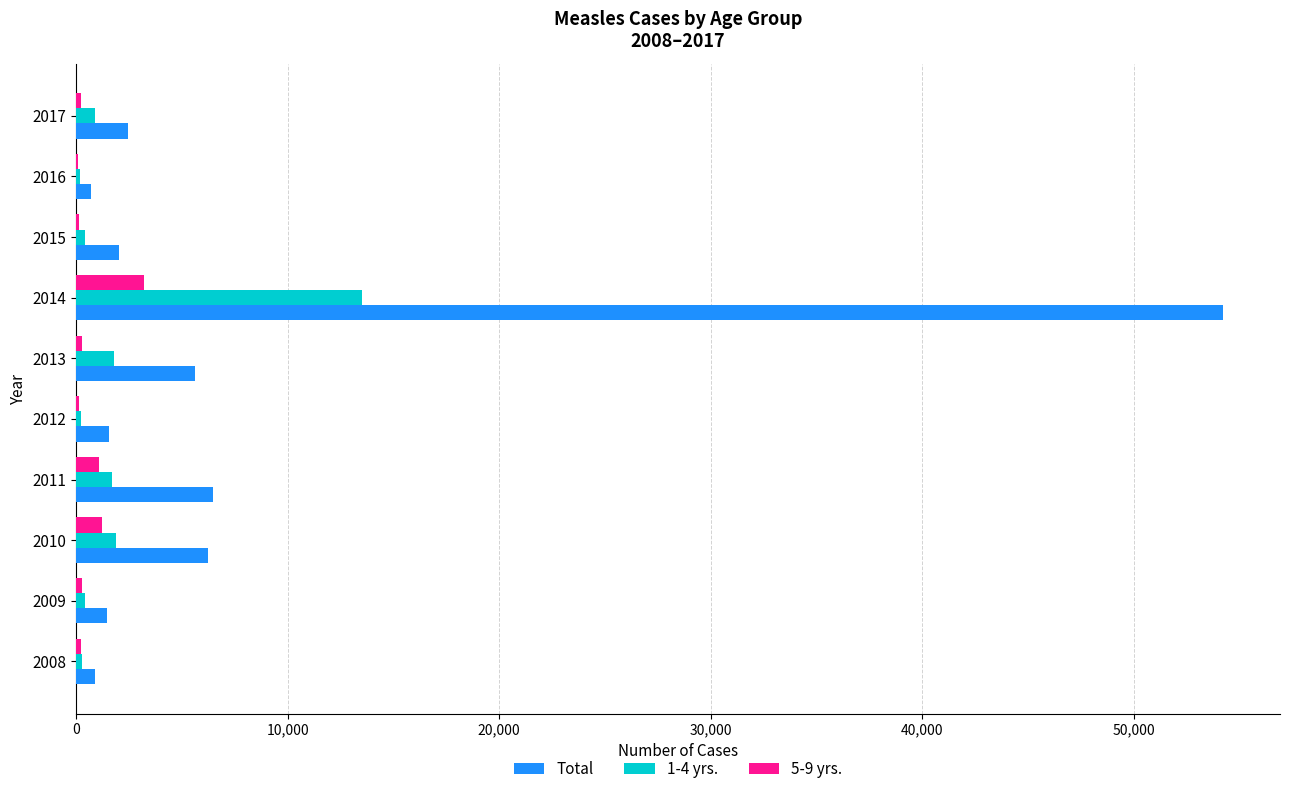

How many categories are shown in the chart?

10